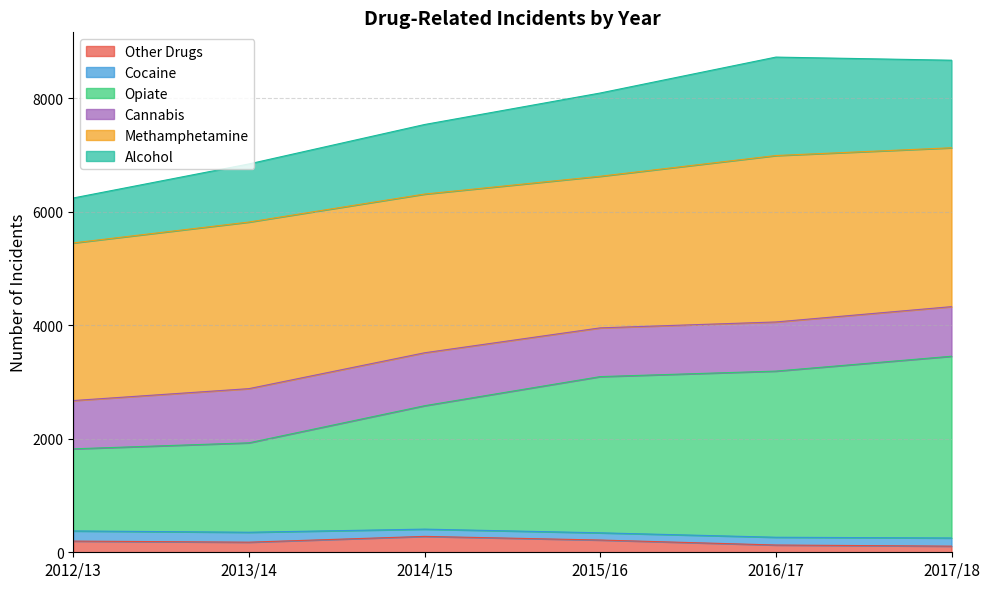

At which label does Other Drugs reach its peak?

2014/15